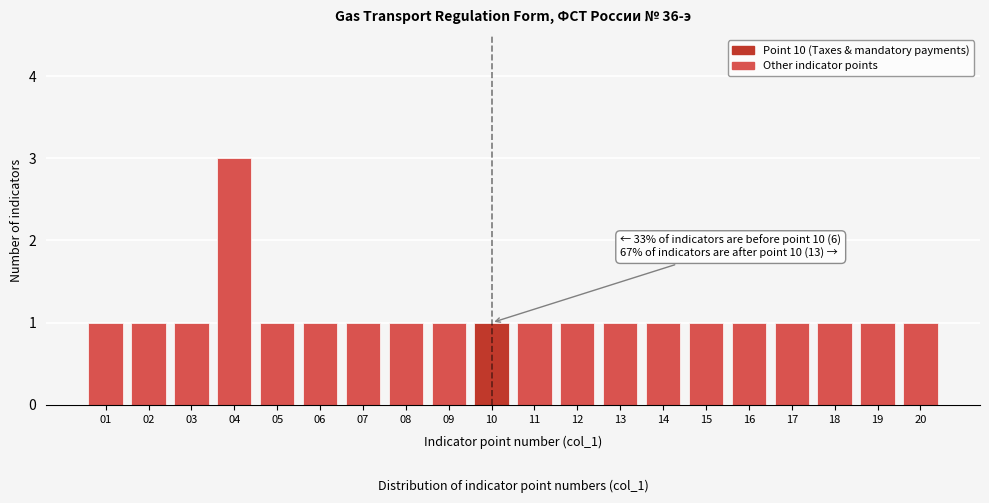

Reading left to right, what are all the values shown in this chart?

1	1	1	3	1	1	1	1	1	1	1	1	1	1	1	1	1	1	1	1